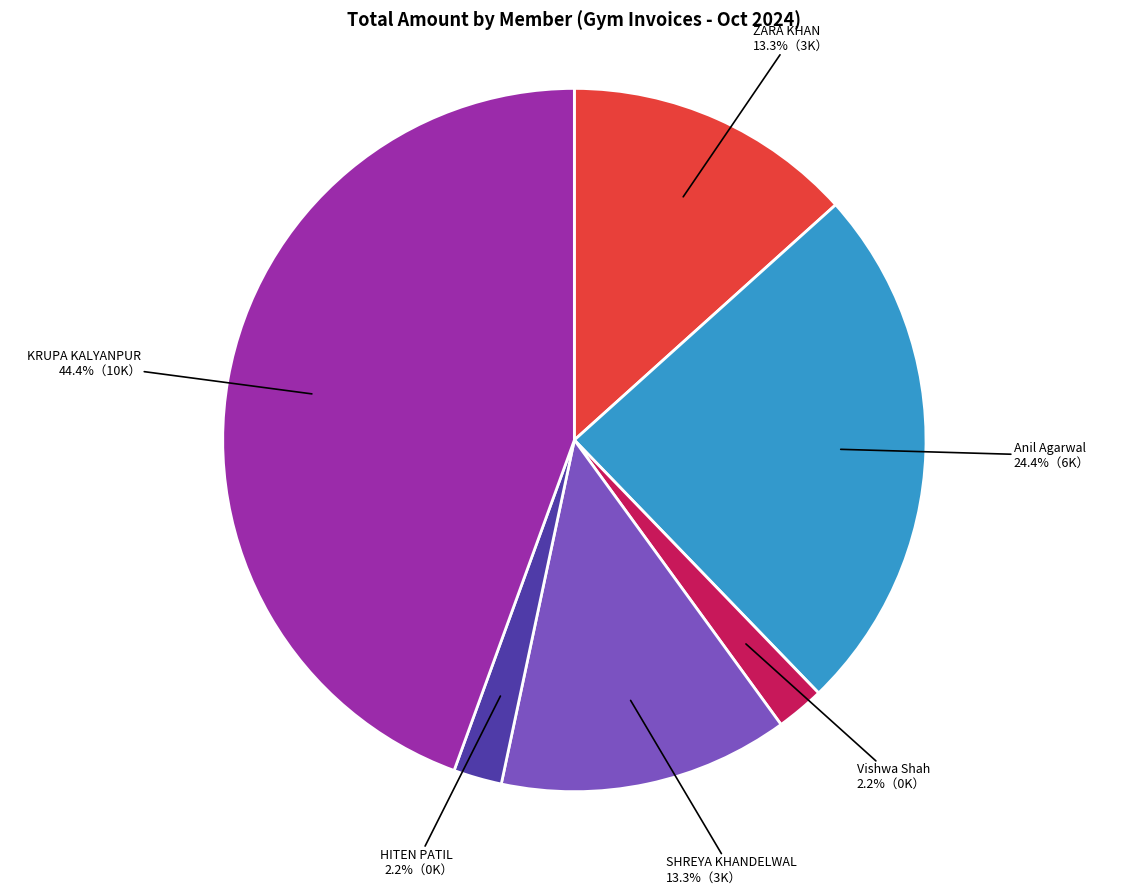

Approximately how many times larger is the value at ZARA KHAN compared to HITEN PATIL?

6.0